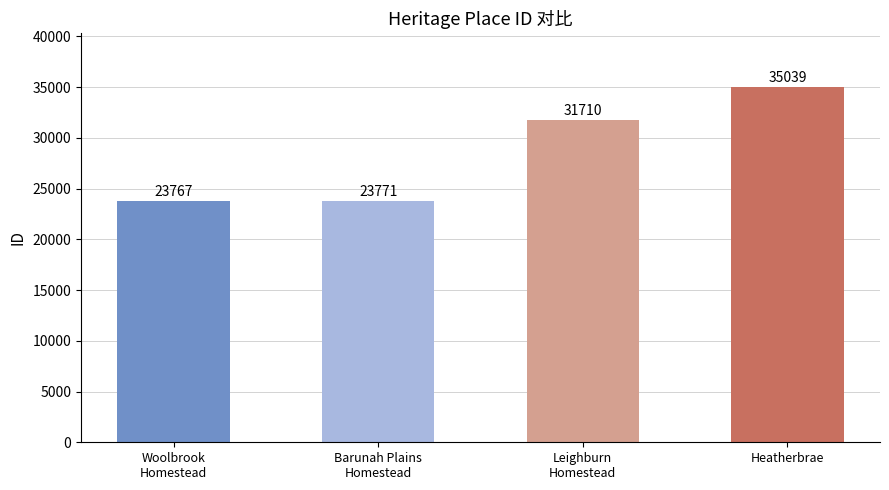

Where is the data nearest to the value 29403?

Leighburn
Homestead